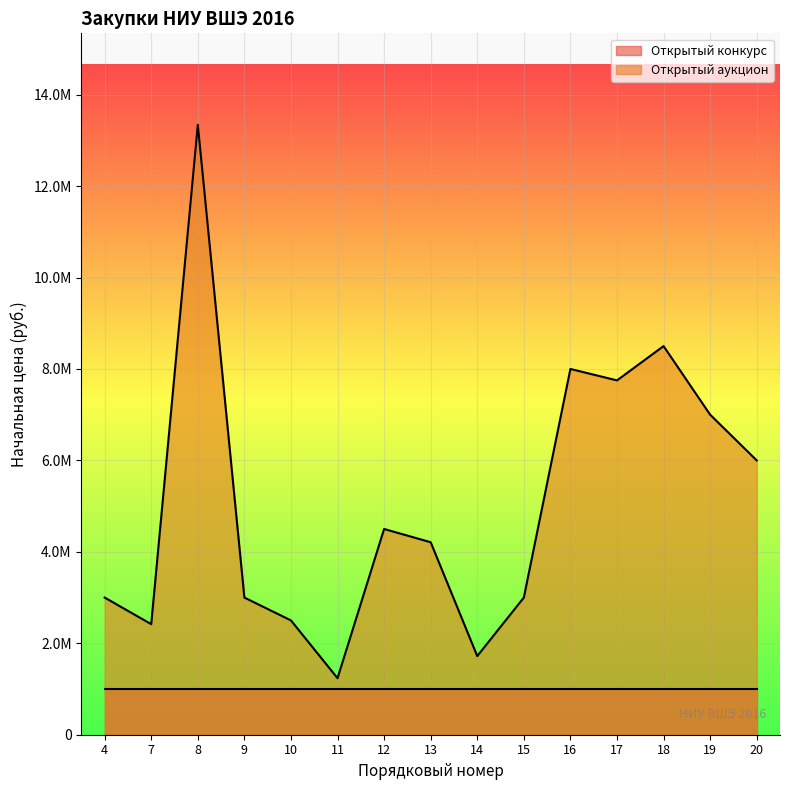

Is it true that the value at 12 is 4500000?

True